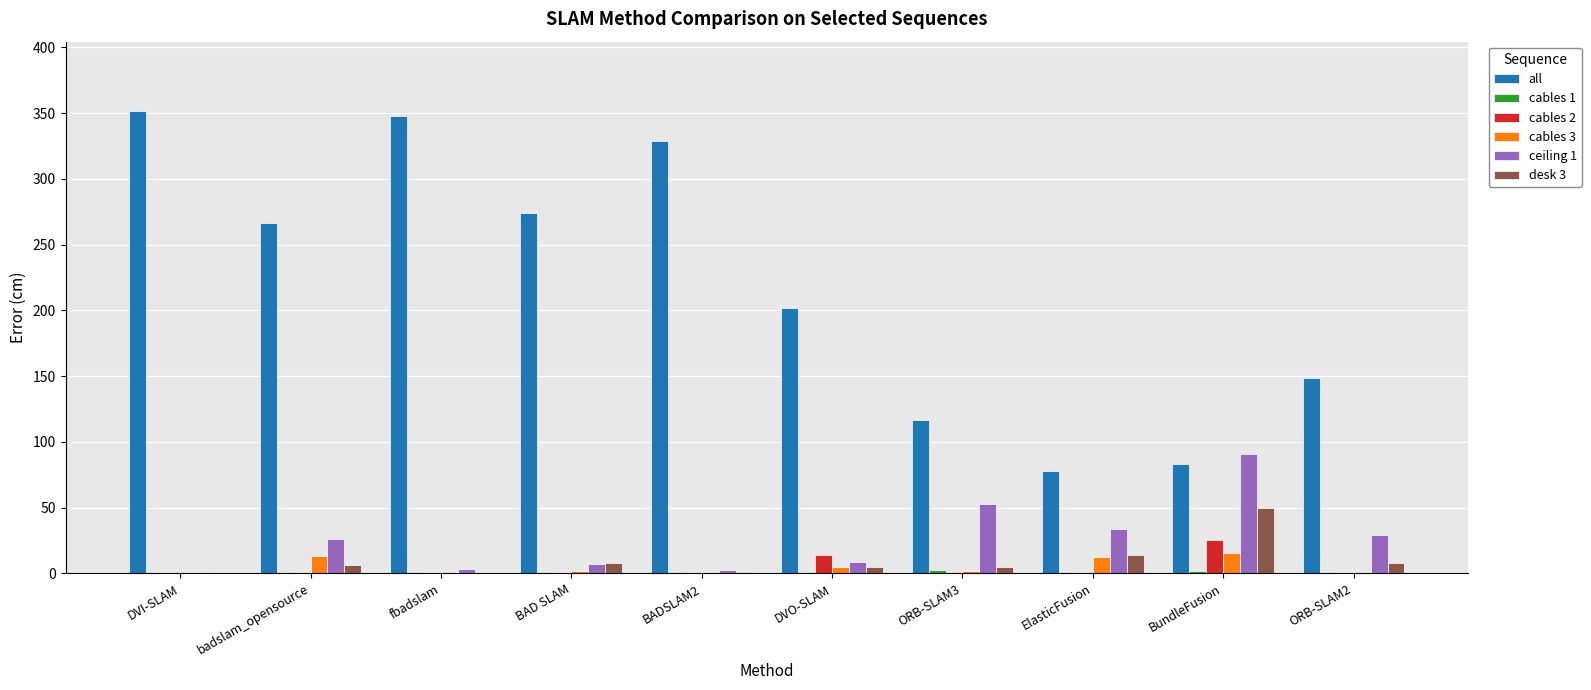

Which series changed the most between badslam_opensource and ORB-SLAM3?

all